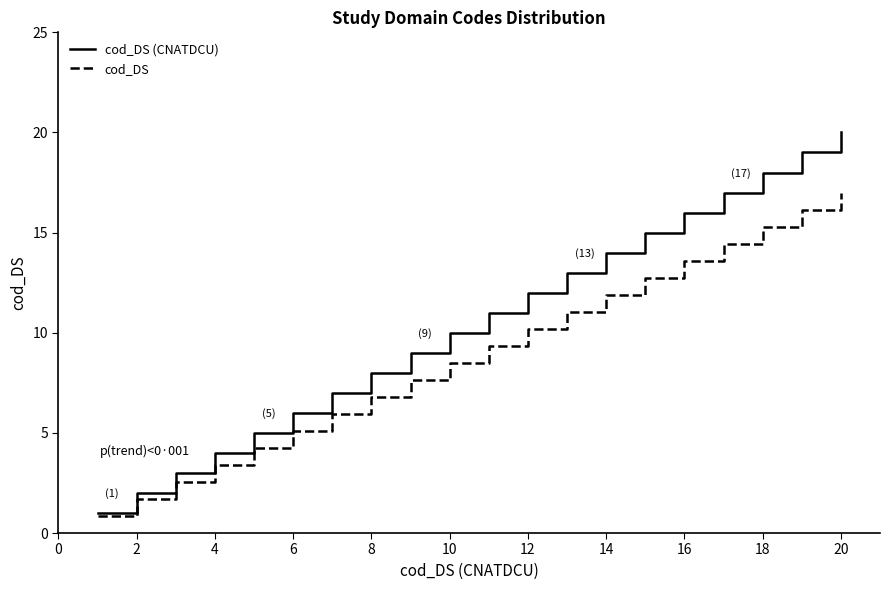

How many lines are shown in the chart?

2